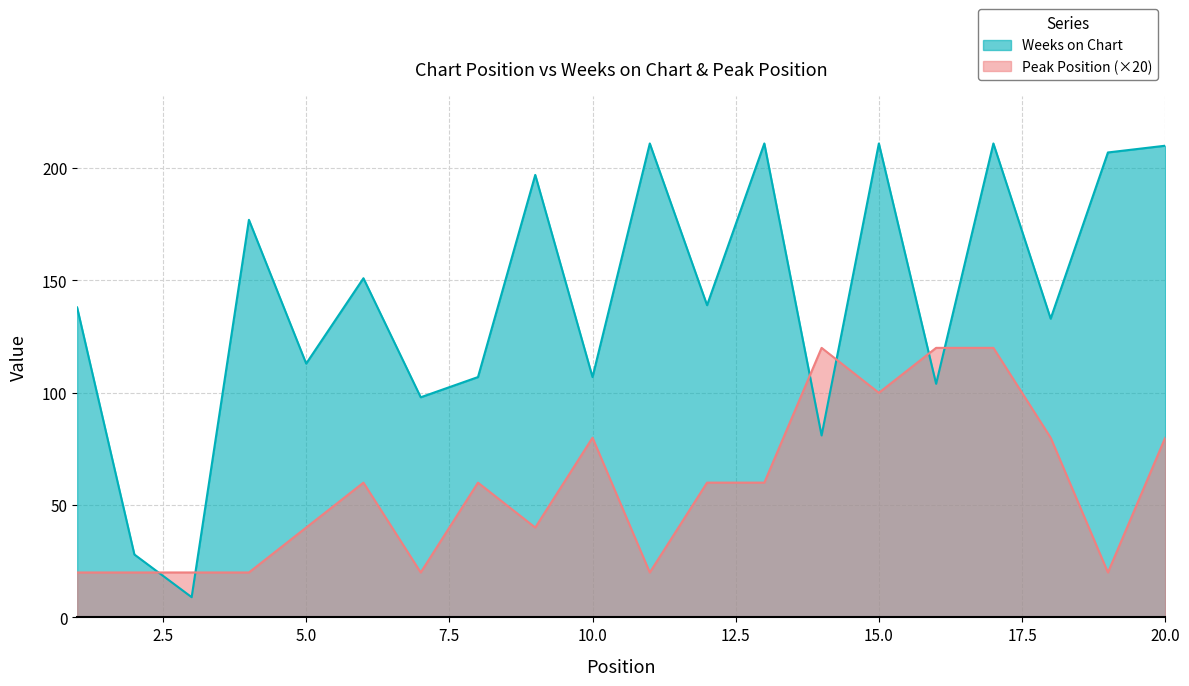

Rank the series by their maximum value, from highest to lowest.

Weeks on Chart, Peak Position